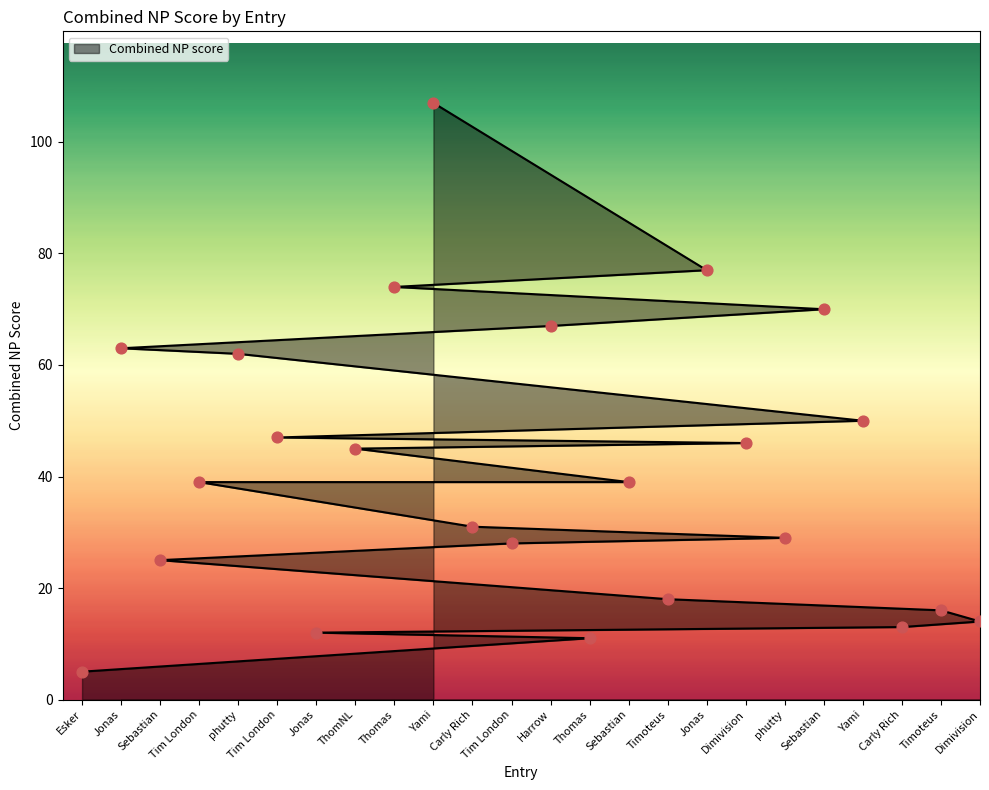

Between ThomNL and Tim London, which is larger?

Tim London